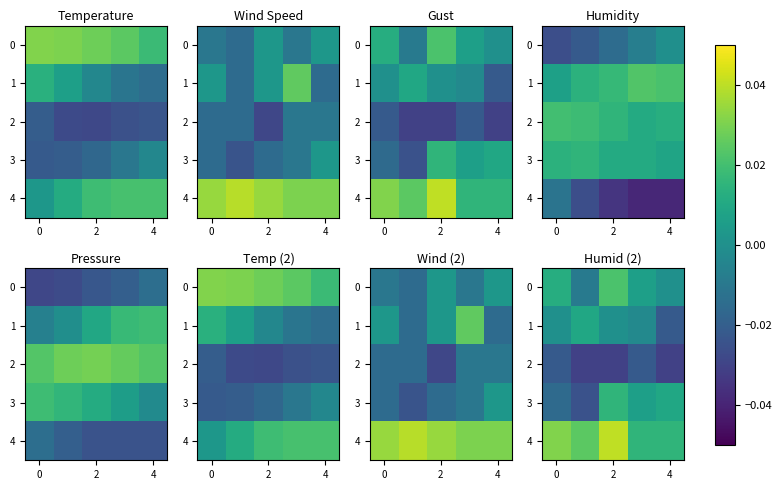

The row_1 series shows 0.0 at −2. True or false?

False